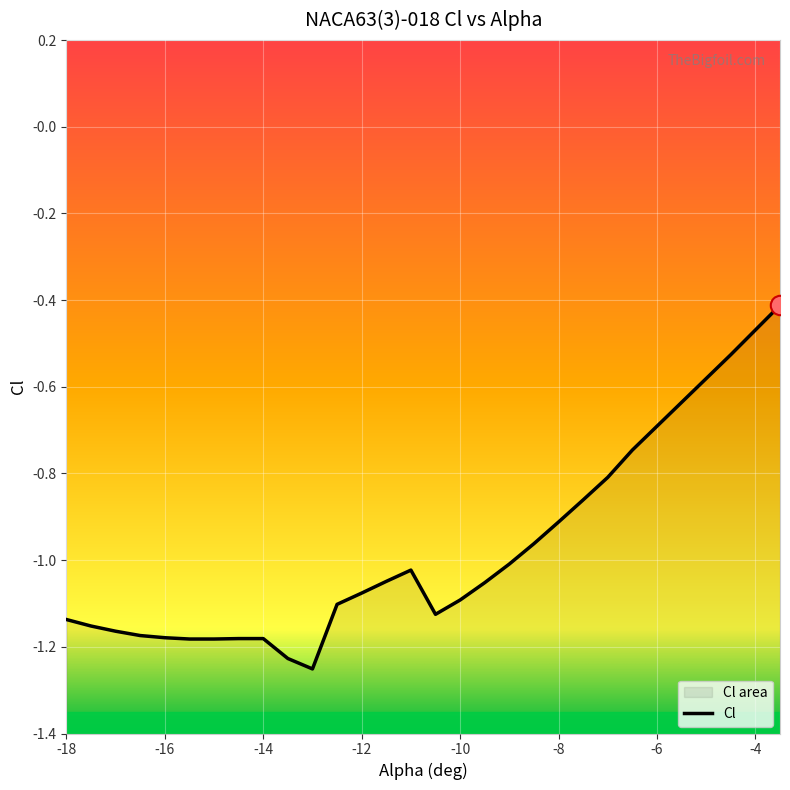

Reading right to left, what are all the values shown in this chart?

-3.5=-0.4	-4=-0.5	-4.5=-0.5	-5=-0.6	-5.5=-0.6	-6=-0.7	-6.5=-0.7	-7=-0.8	-7.5=-0.9	-8=-0.9	-8.5=-1.0	-9=-1.0	-9.5=-1.1	-10=-1.1	-10.5=-1.1	-11=-1.0	-11.5=-1.0	-12=-1.1	-12.5=-1.1	-13=-1.3	-13.5=-1.2	-14=-1.2	-14.5=-1.2	-15=-1.2	-15.5=-1.2	-16=-1.2	-16.5=-1.2	-17=-1.2	-17.5=-1.2	-18=-1.1